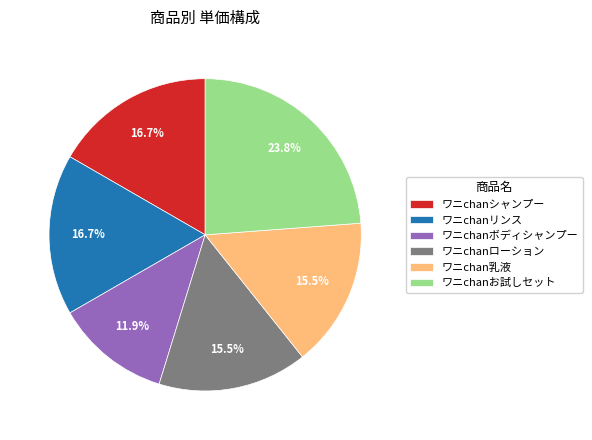

Approximately how many times larger is the value at ワニchanリンス compared to ワニchanボディシャンプー?

1.4